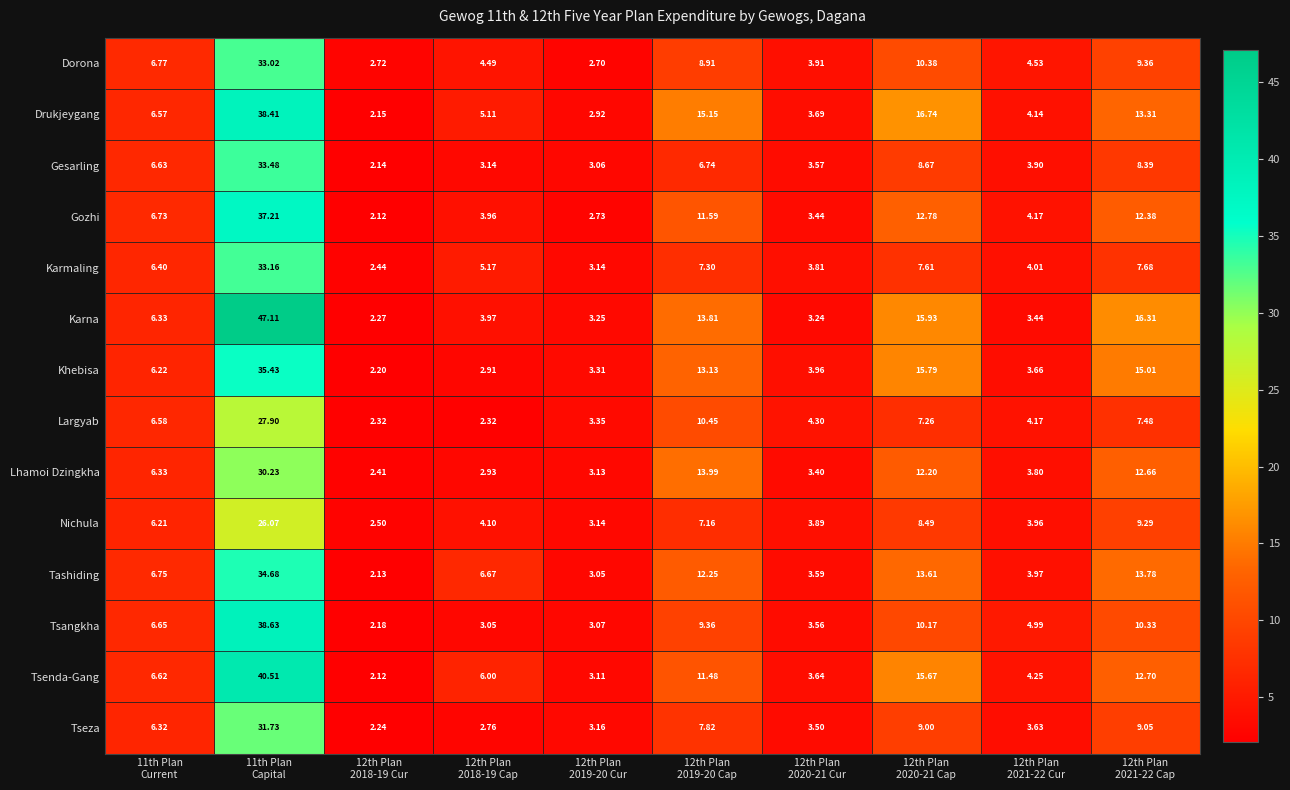

Which series has the largest total across all categories?

Karna